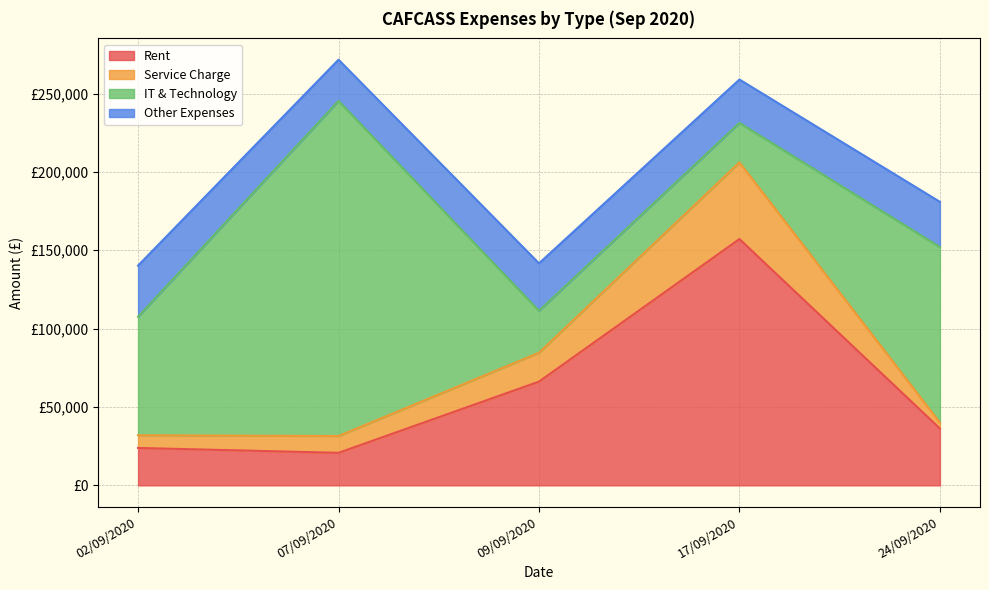

In Rent, how many points are higher than both neighbors (excluding endpoints)?

1